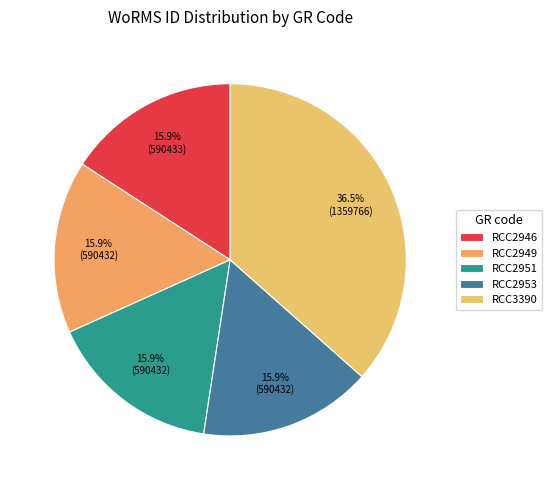

True or false: RCC2946 accounts for 3% of the total.

False